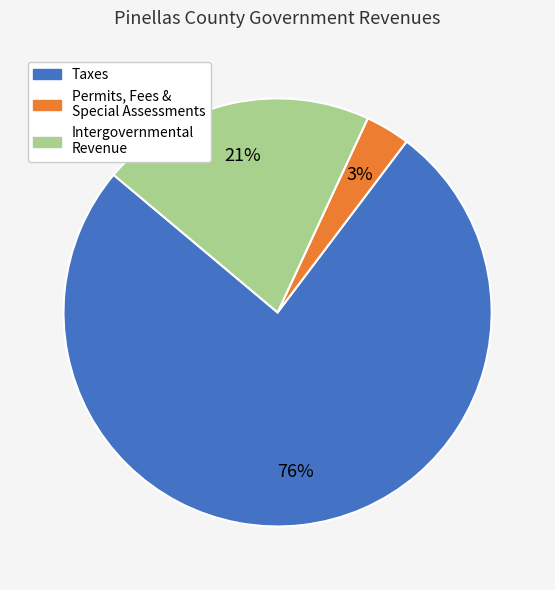

Does any single category account for the majority?

Yes